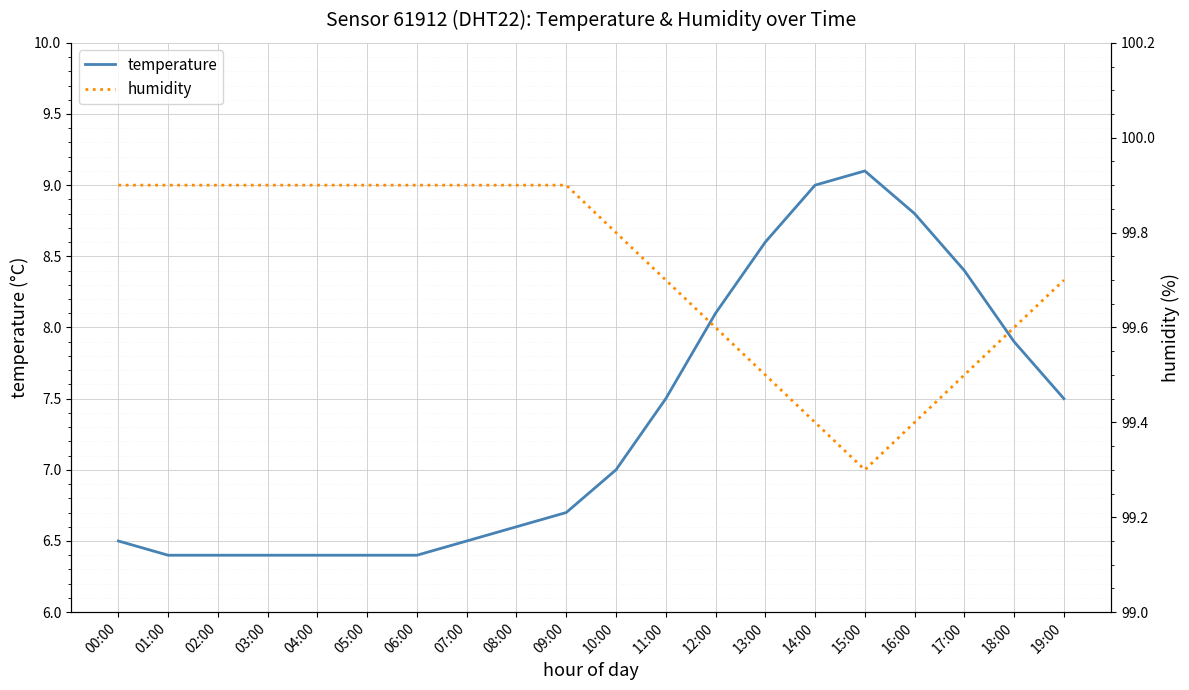

What is the total value across all series at 11:00?

107.2